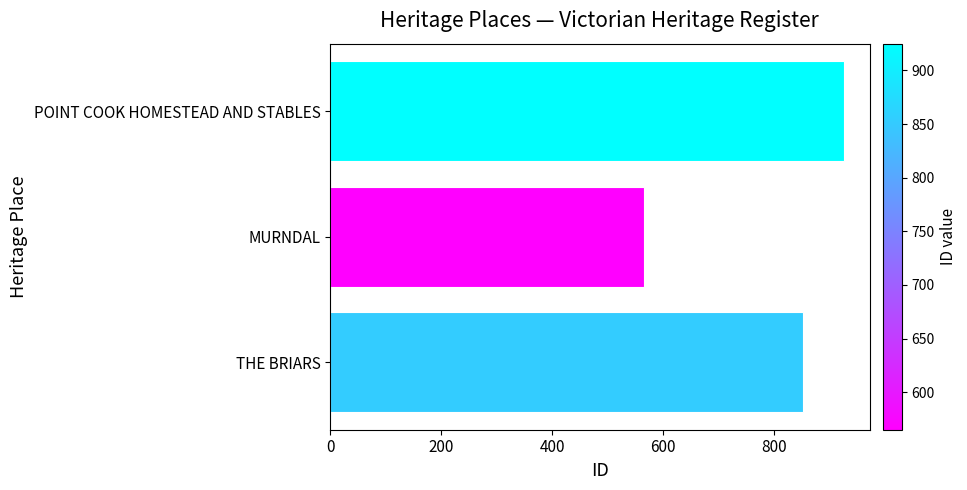

Count the values in the range 565 to 925.

3